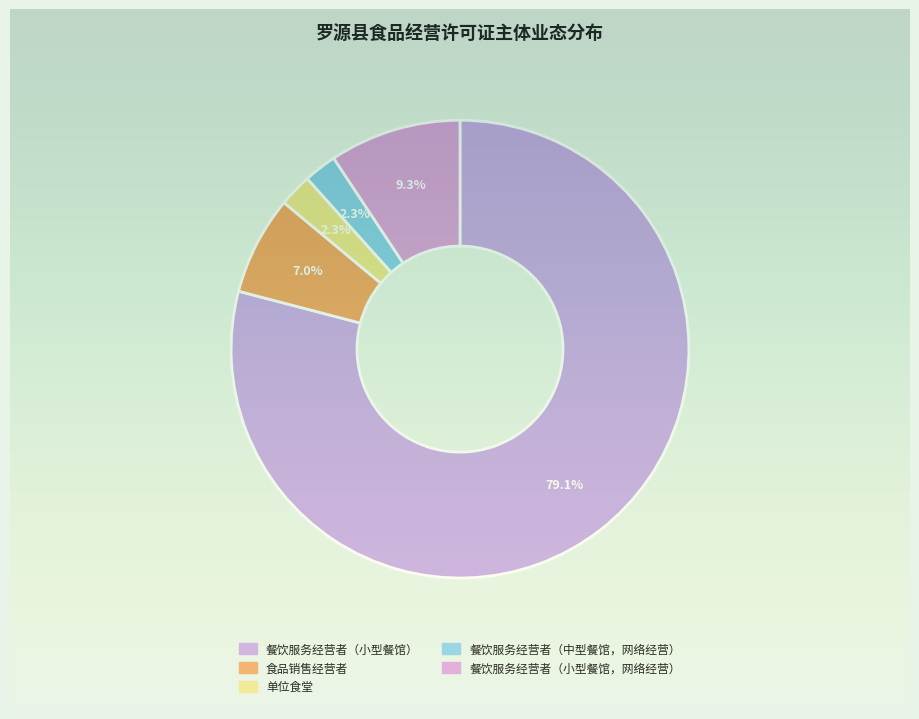

Does any single category account for the majority?

Yes